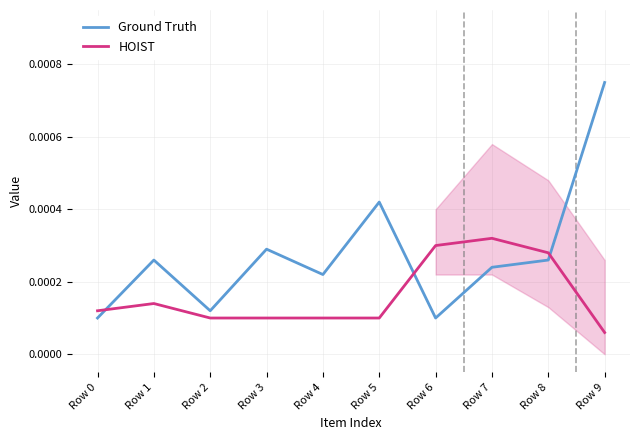

True or false: Ground Truth and HOIST cross at least once.

True